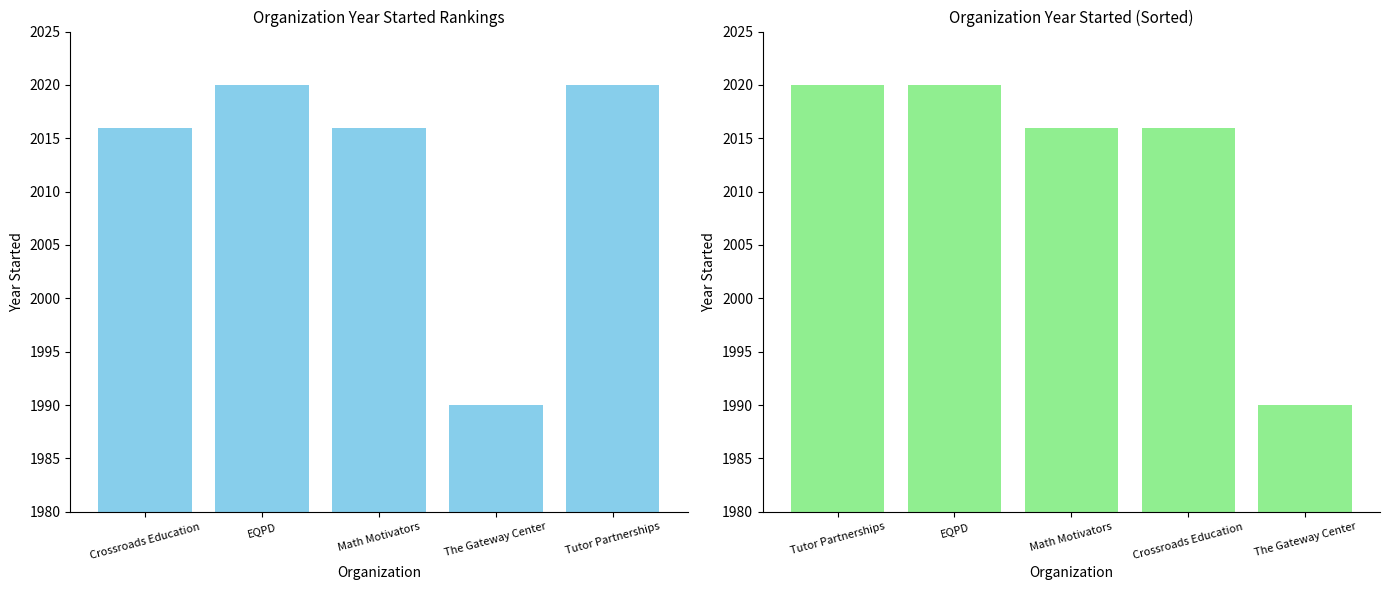

How many bars are there in each group?

2